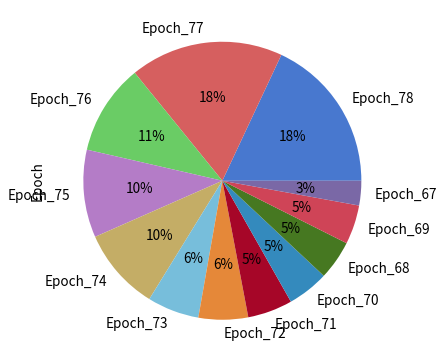

What is the smallest slice in the pie chart?

Epoch_67